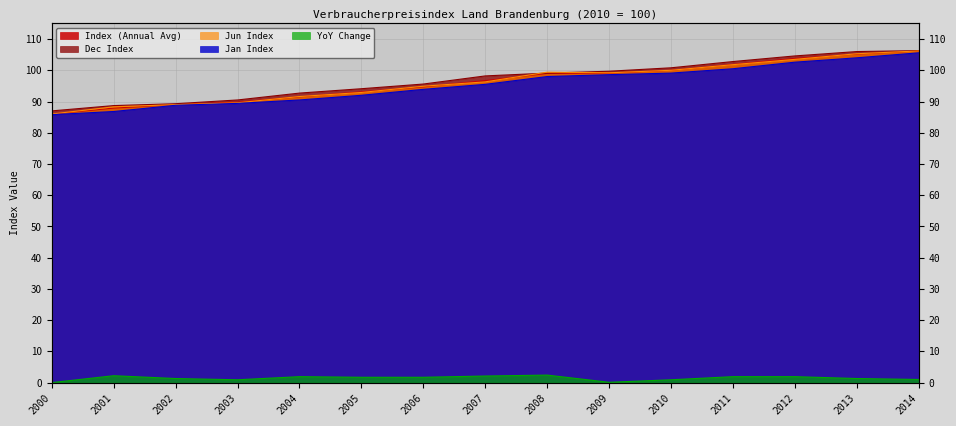

At which category does the chart reach its peak across all series?

2014